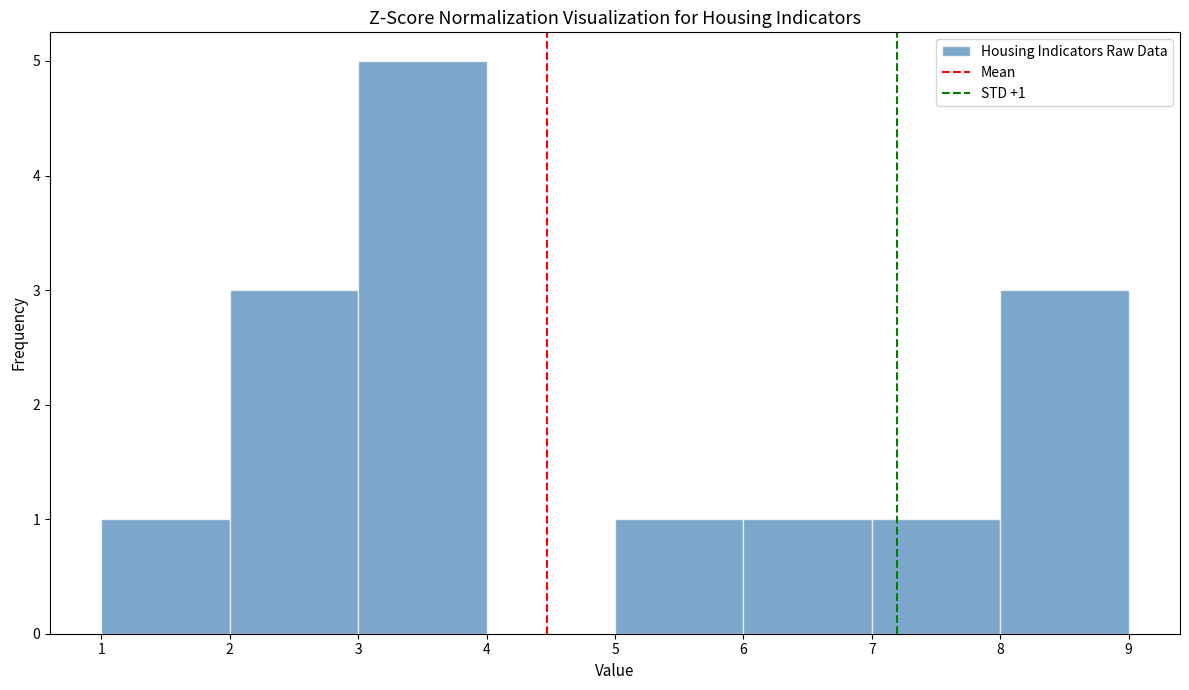

Over which range of the x-axis is the bar tallest?

3 to 4